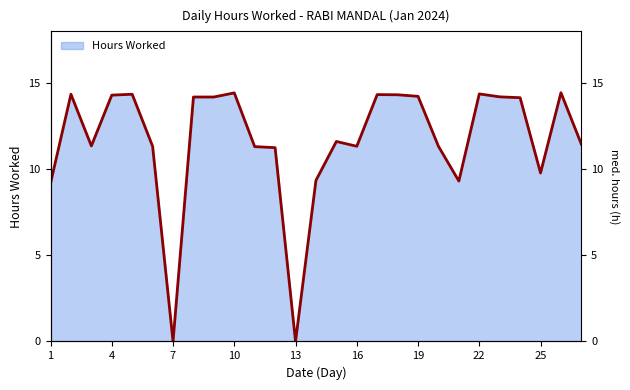

What is the difference between the second highest and second lowest values?

14.4